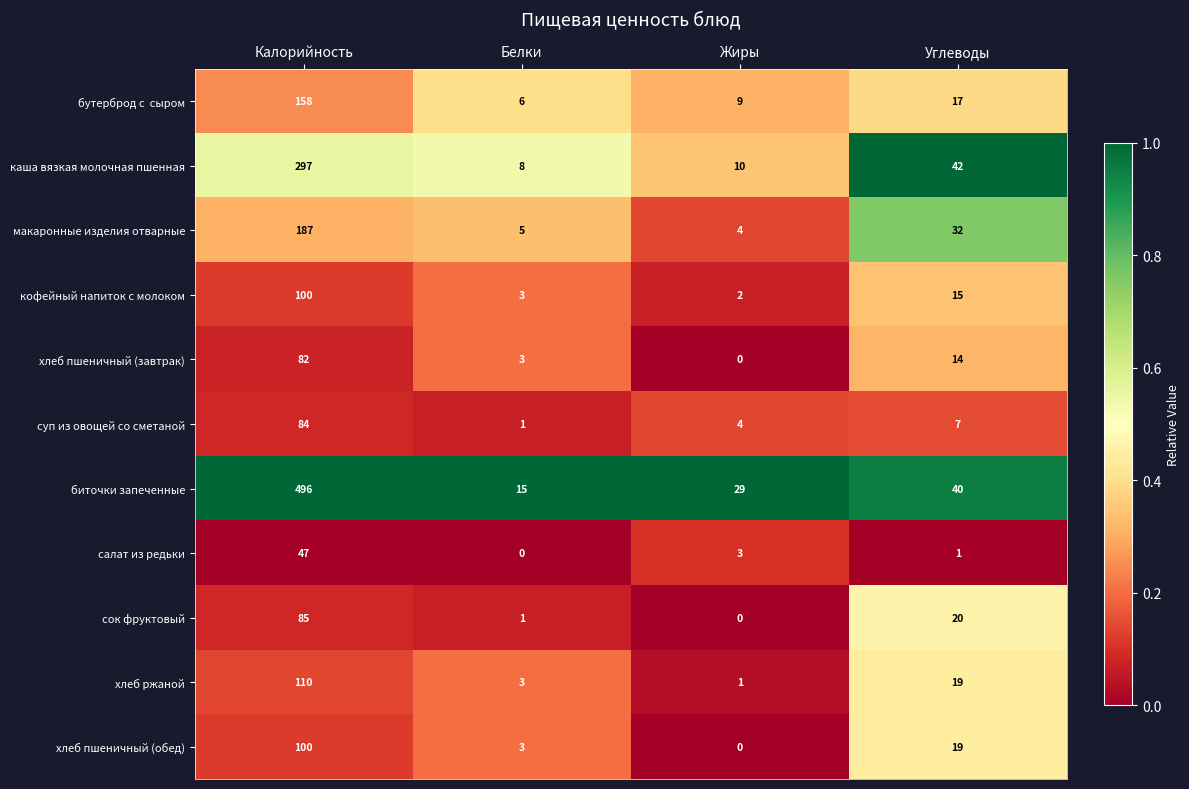

Count the number of data series in this chart.

11